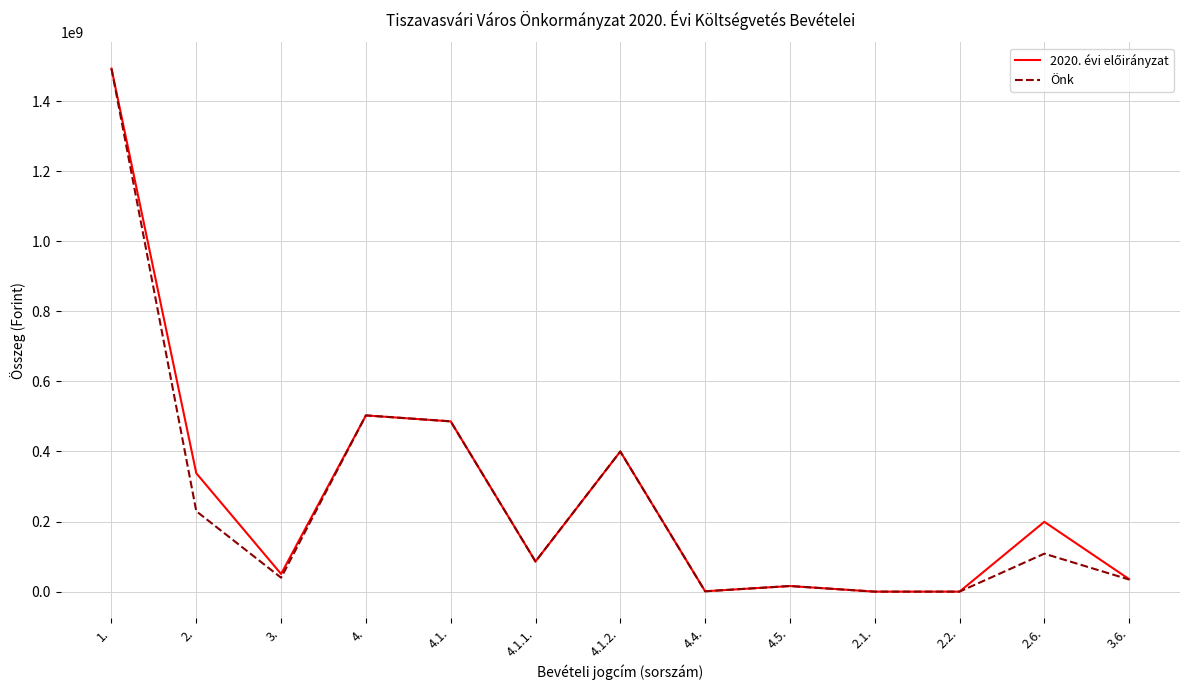

At which category is the sum across all series the highest?

1.